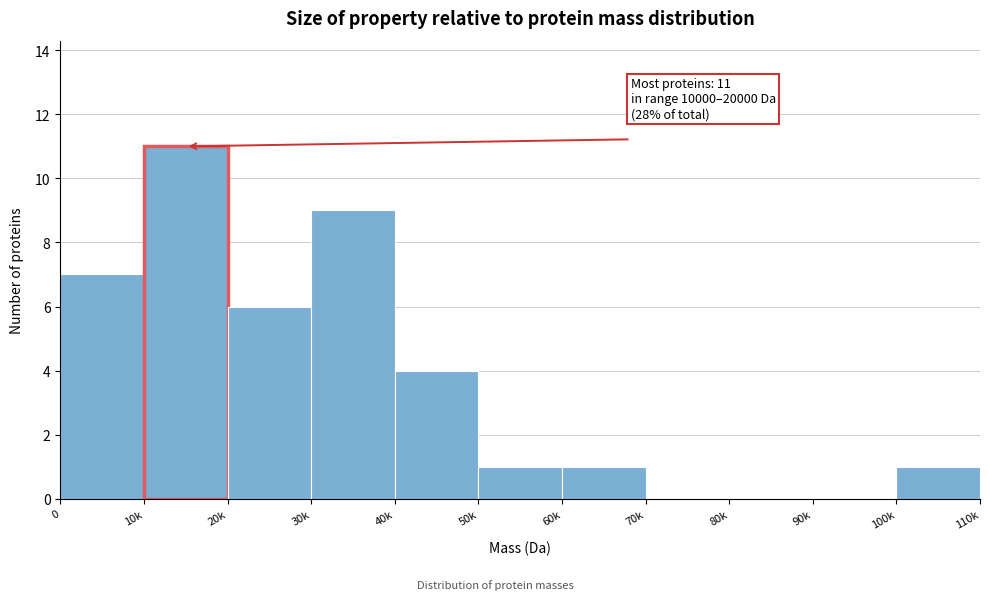

Reading left to right, extract all data points from this chart.

0=7	10k=11	20k=6	30k=9	40k=4	50k=1	60k=1	70k=0	80k=0	90k=0	100k=1